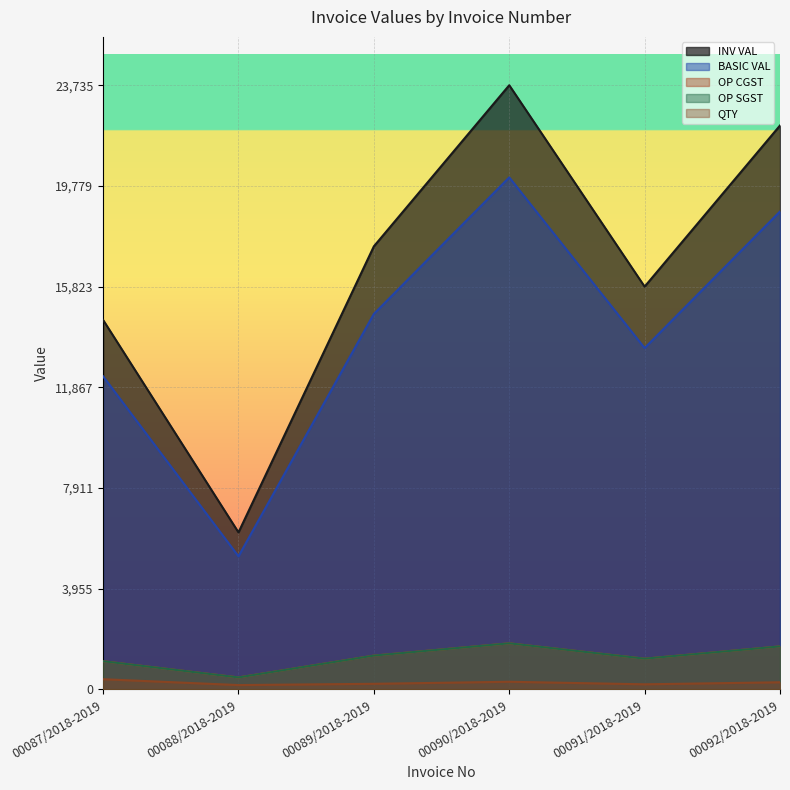

What is the difference between the OP CGST values at 00091/2018-2019 and 00092/2018-2019?

482.8